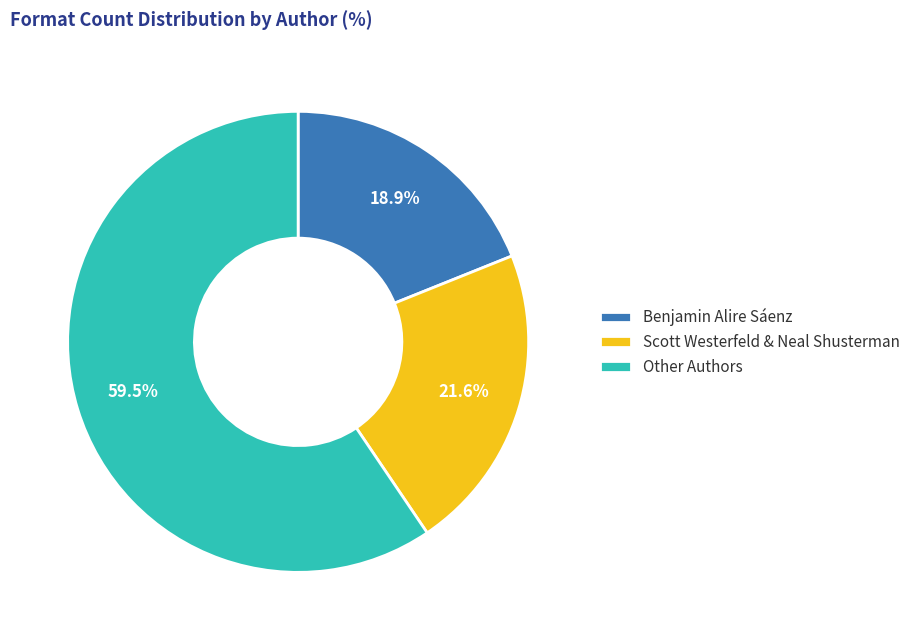

How many segments does this pie chart have?

3